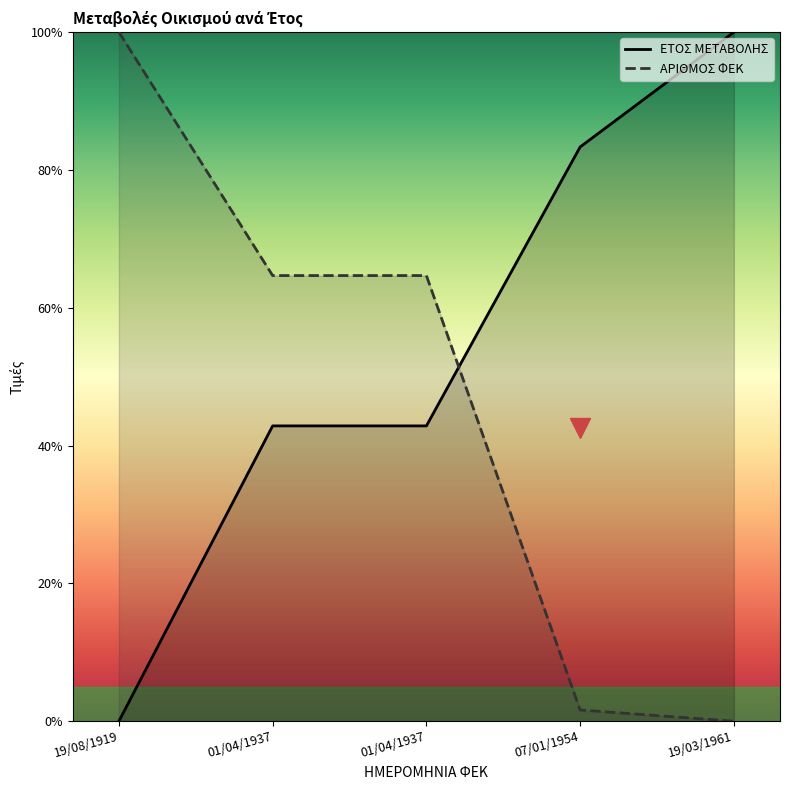

Read the ΕΤΟΣ ΜΕΤΑΒΟΛΗΣ value at 19/03/1961.

100.0